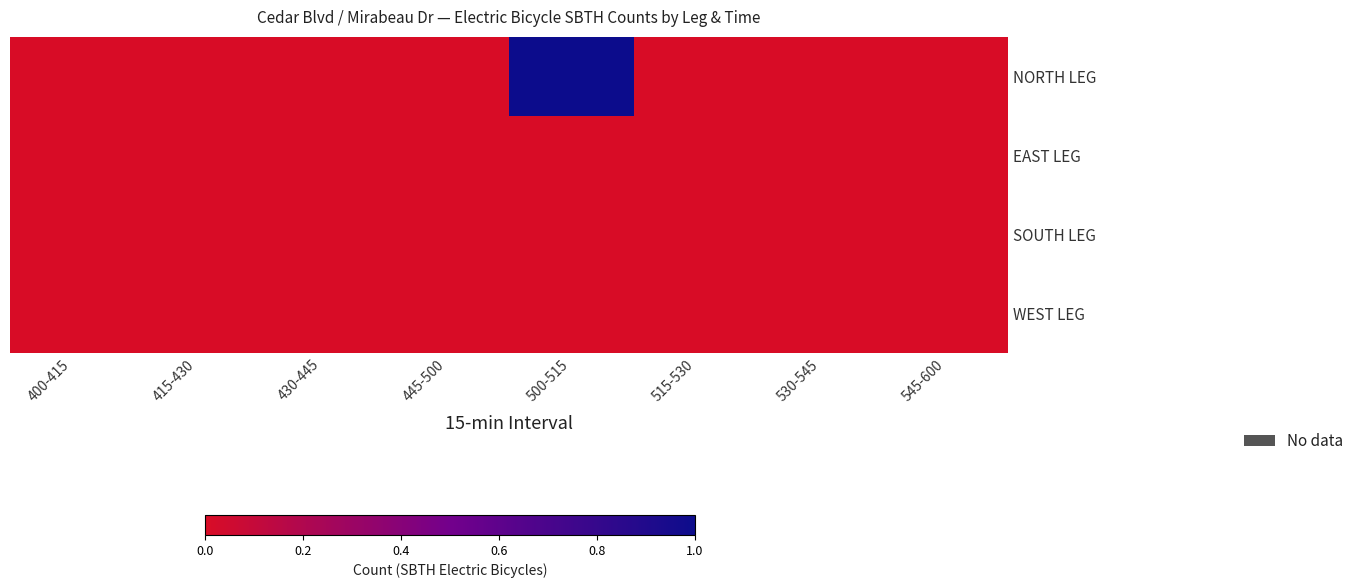

How many distinct data groups are displayed?

4